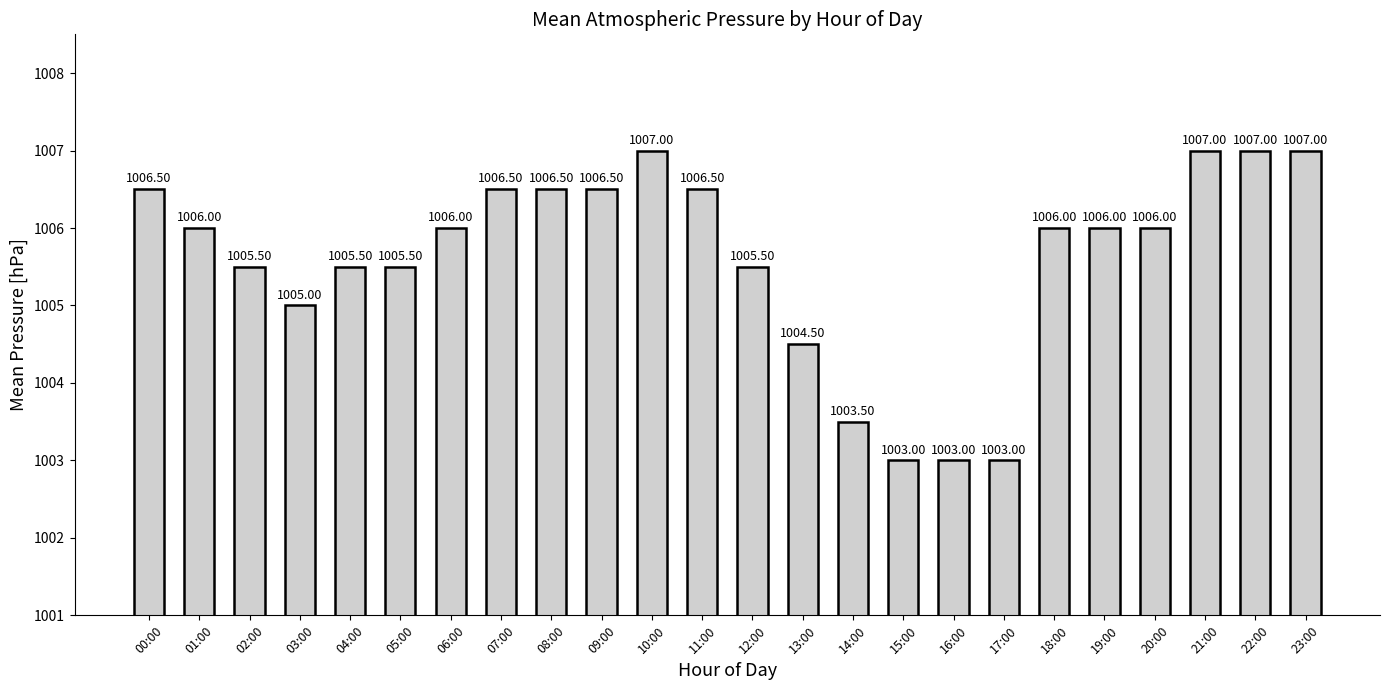

How many data points are less than 1006?

10